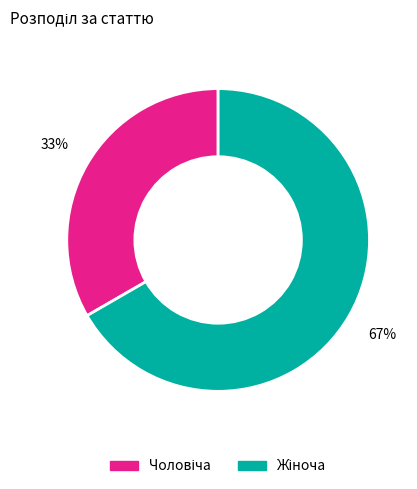

To the nearest percent, what is the average slice percentage?

50%